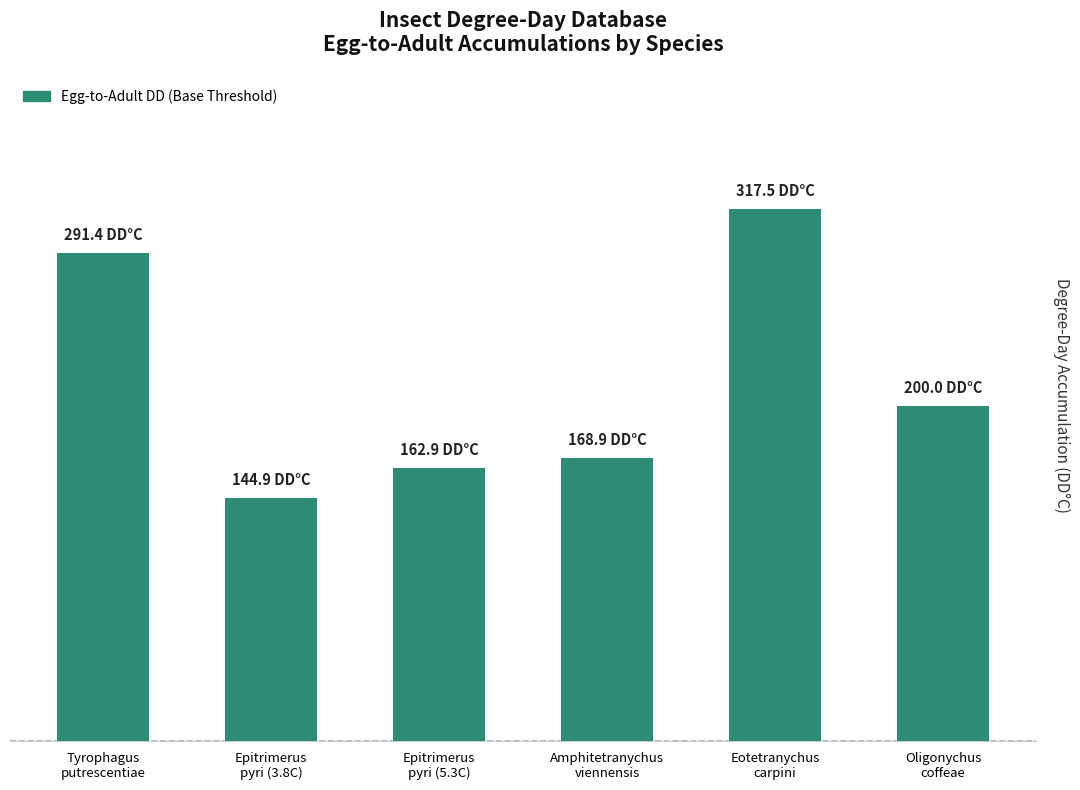

What is the difference between the values at Epitrimerus
pyri (3.8C) and Epitrimerus
pyri (5.3C)?

18.0